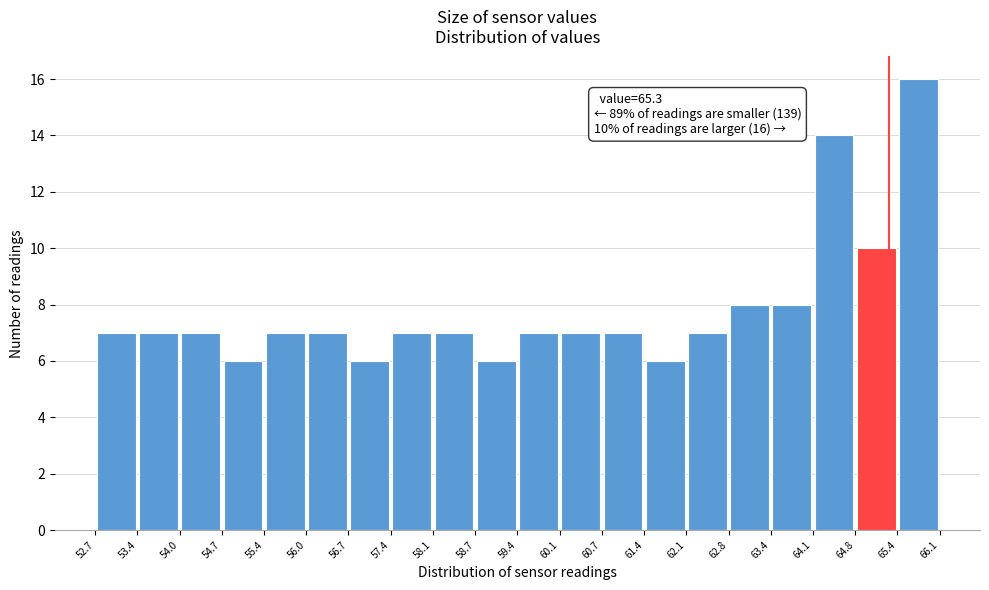

Which range on the x-axis has the tallest bar?

65.4 to 66.1